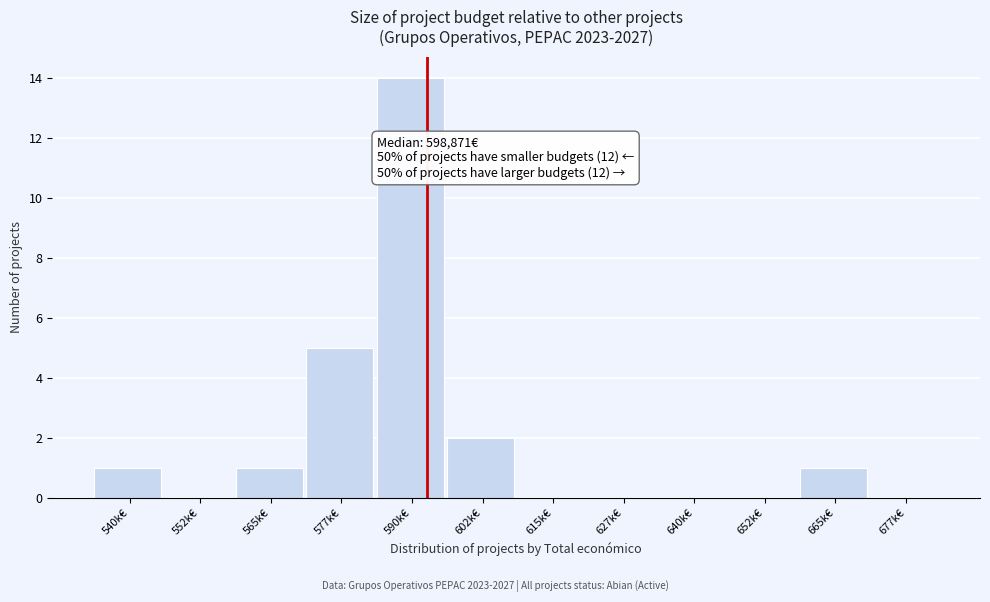

Reading left to right, extract all data points from this chart.

540k€=1	552k€=0	565k€=1	577k€=5	590k€=14	602k€=2	615k€=0	627k€=0	640k€=0	652k€=0	665k€=1	677k€=0